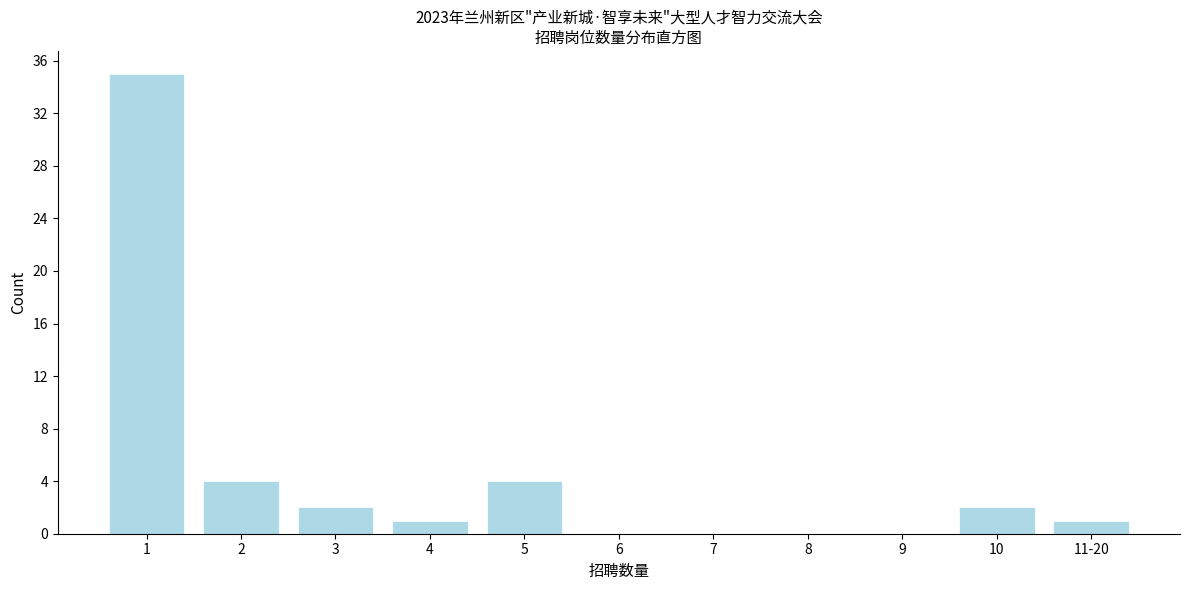

What is the sum of all values?

49